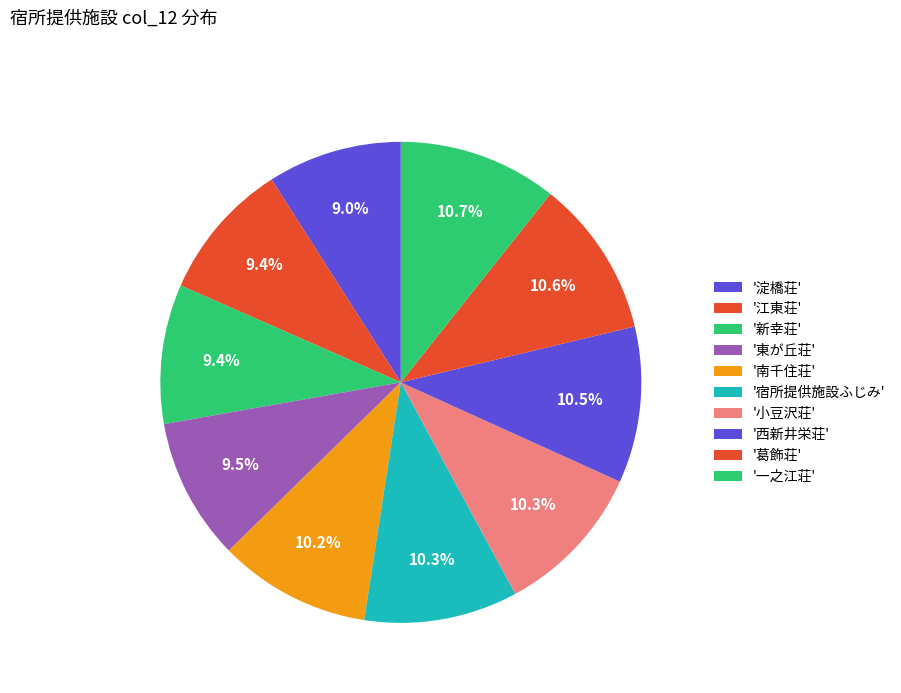

Count the number of slices in the pie.

10